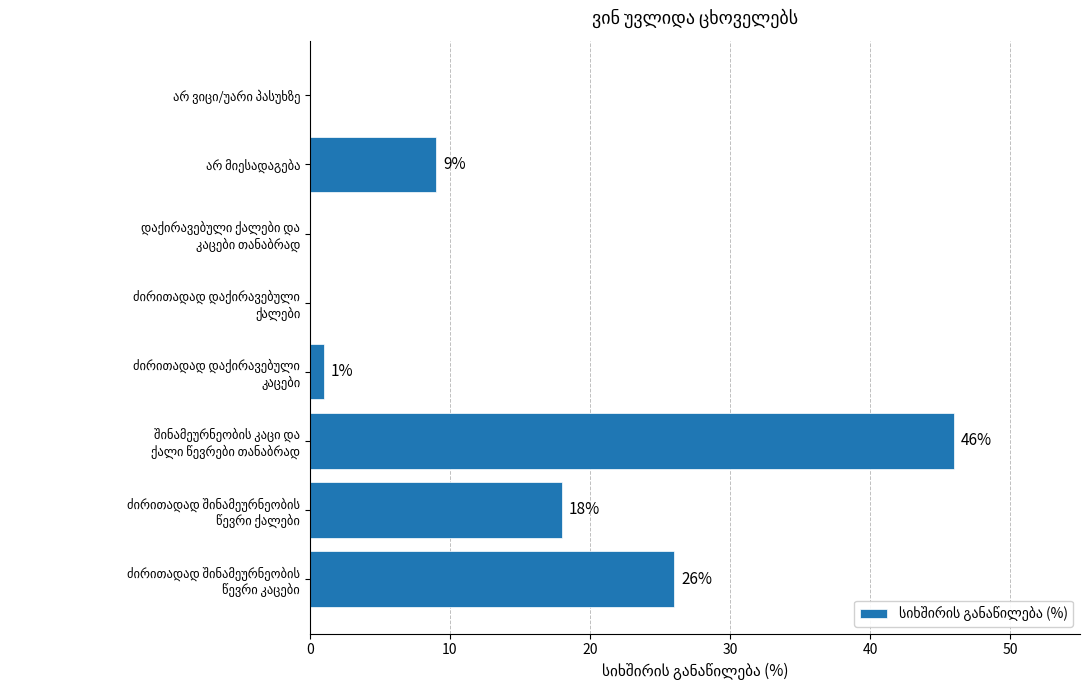

What is the maximum value shown in the chart?

46